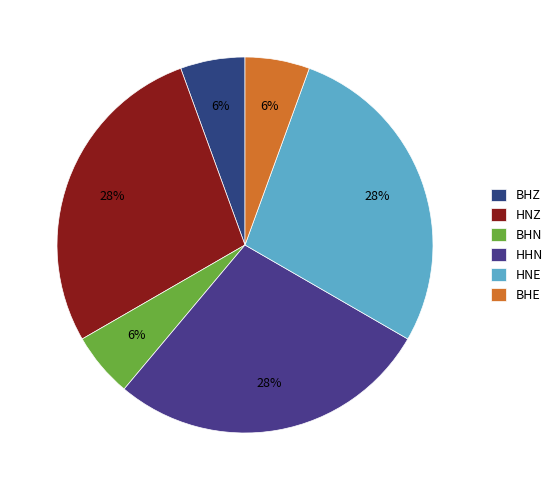

To the nearest percent, what percentage of the pie is HHN?

28%